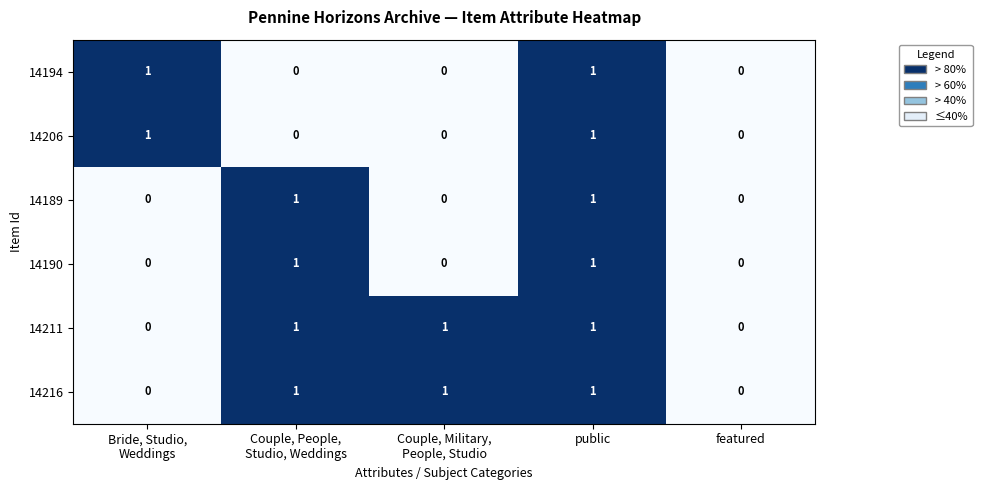

At which category is the sum across all series the highest?

public